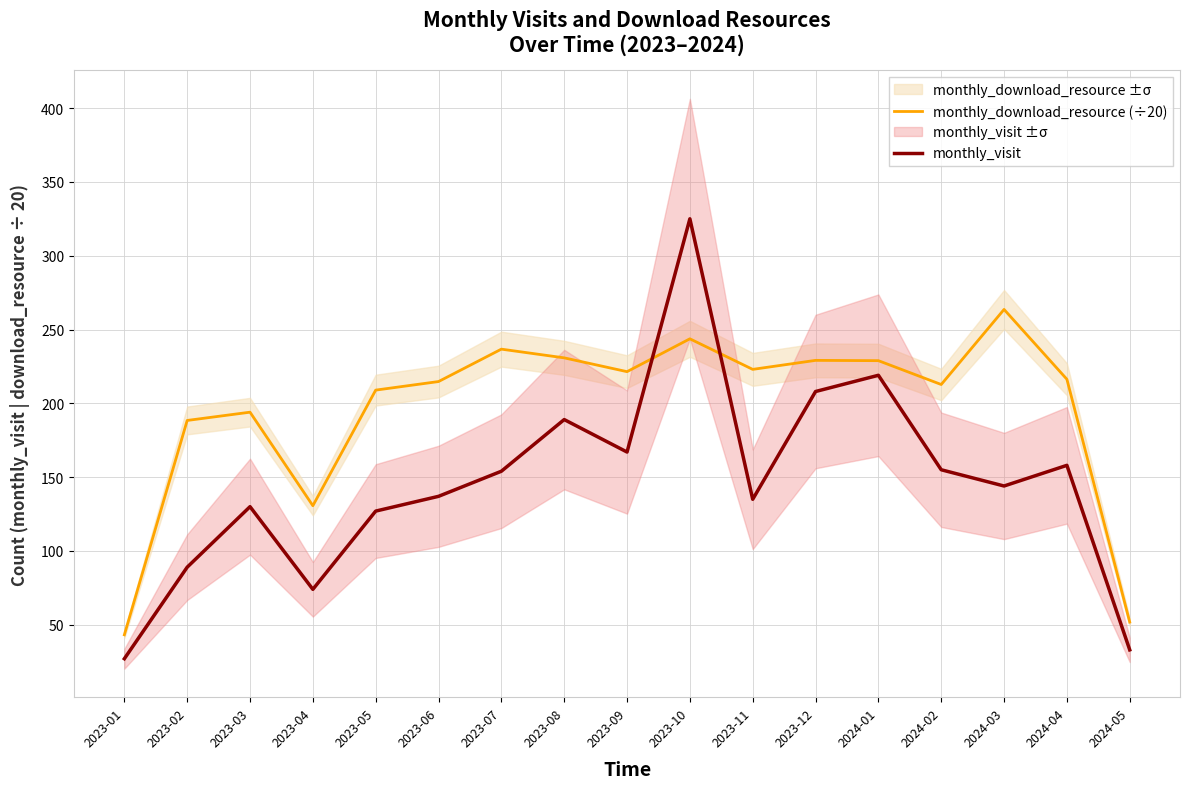

At how many categories does at least one series exceed 60?

15